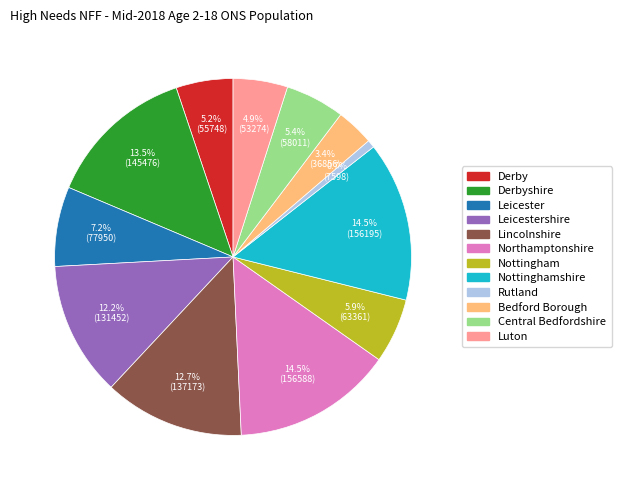

Is there any slice that represents more than half of the pie?

No